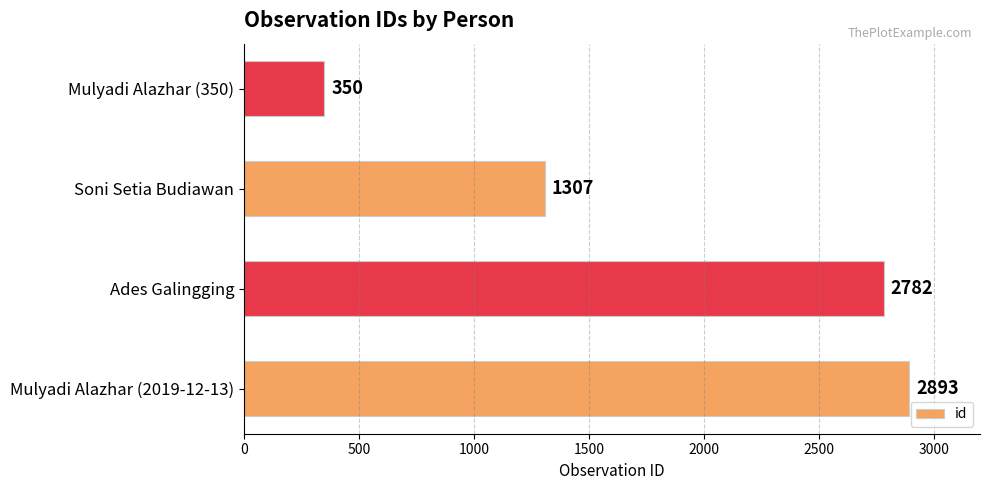

Reading bottom to top, extract all data points from this chart.

Mulyadi Alazhar (2019-12-13)=2893	Ades Galingging=2782	Soni Setia Budiawan=1307	Mulyadi Alazhar (350)=350